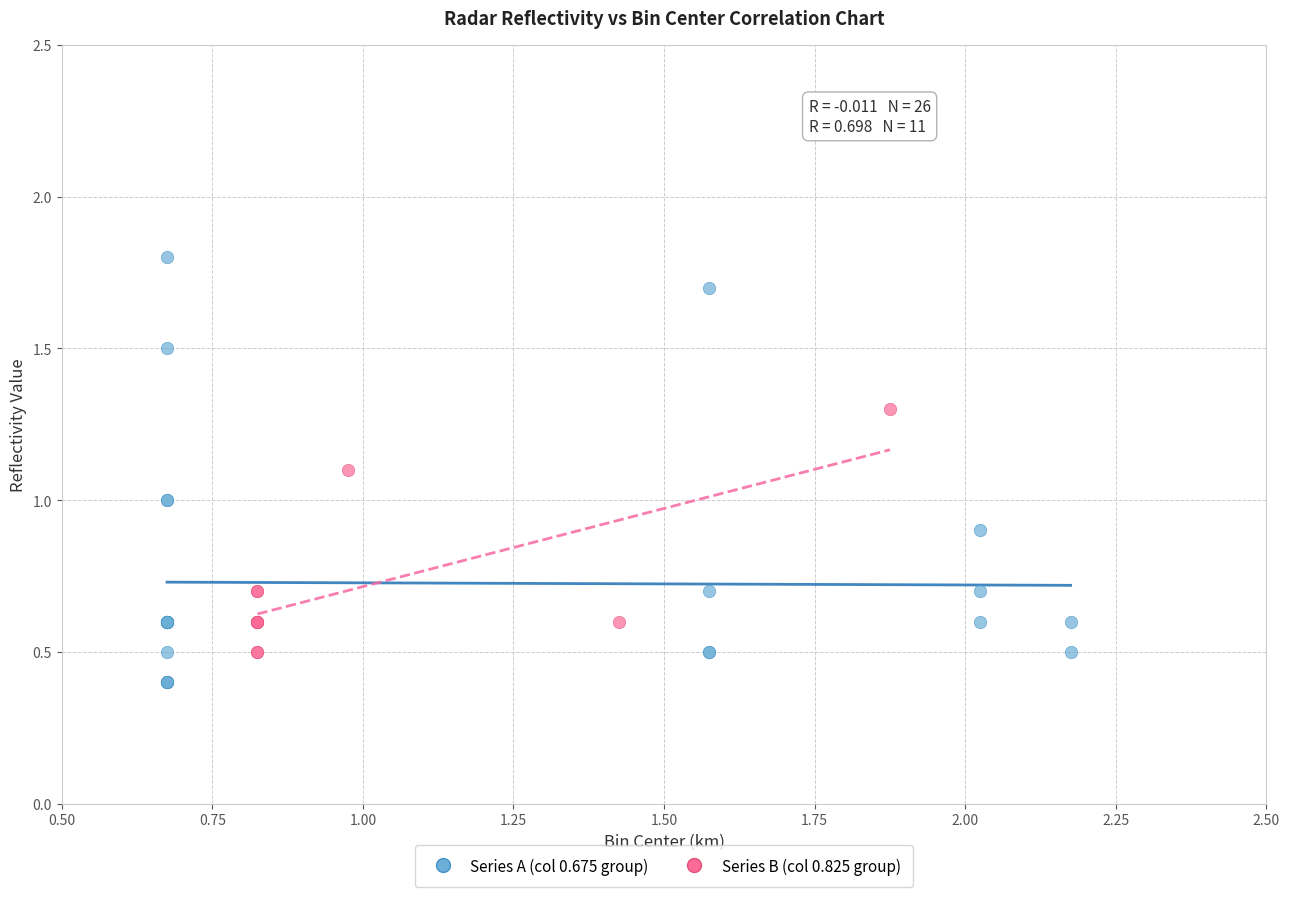

Which series reaches the minimum Y coordinate?

Series A (col 0.675 group)